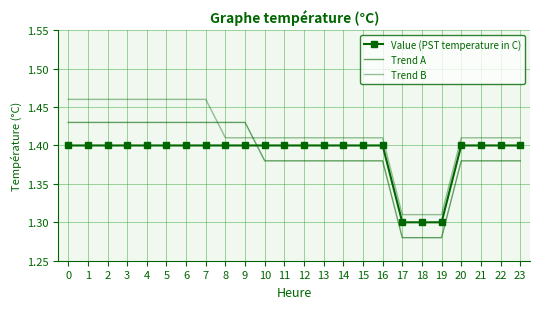

How many series are shown in this chart?

3